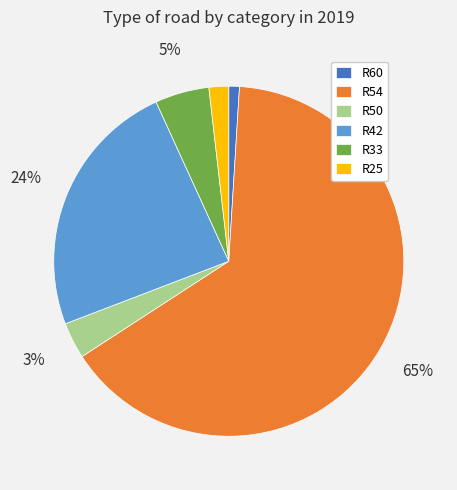

To the nearest percent, what is the difference between the largest and smallest slice percentages?

64%